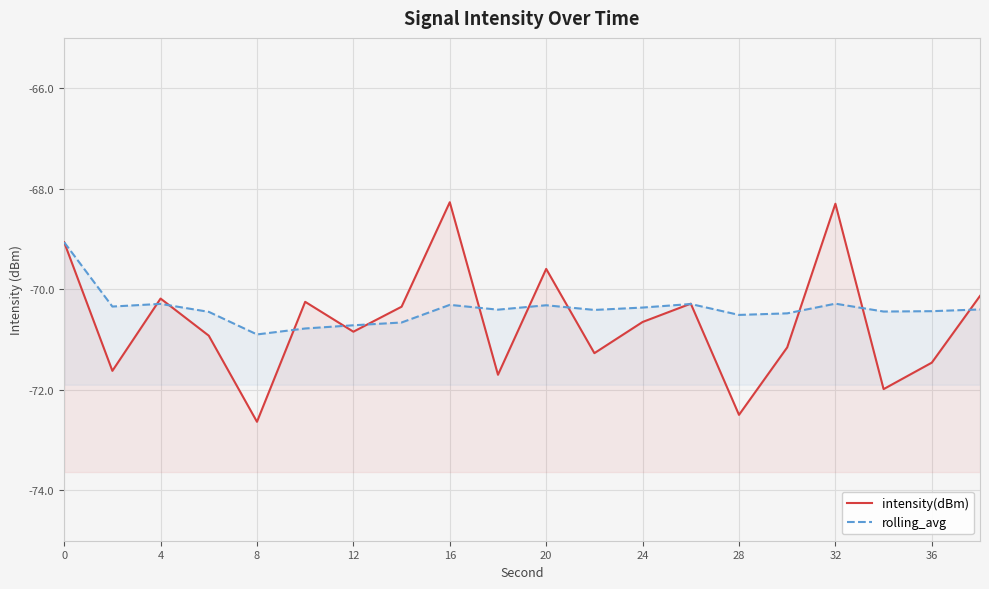

Rank the series at 0 from lowest to highest value.

intensity(dBm), rolling_avg